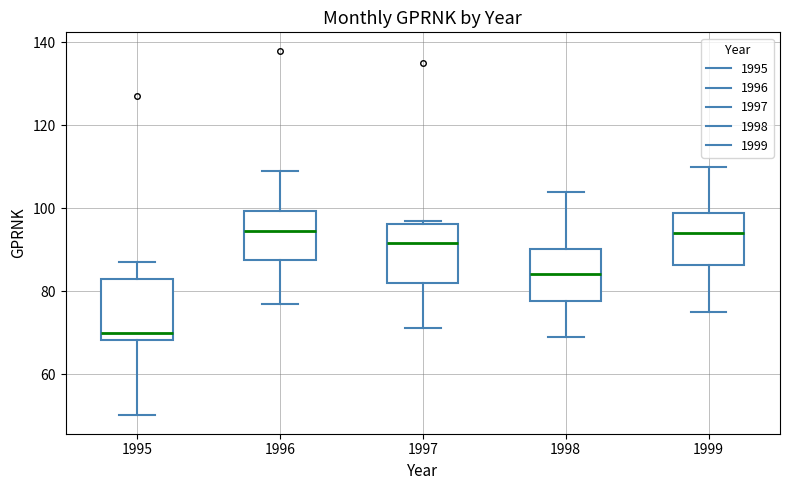

Reading left to right, read every box against the y-axis: the position of its median line, the range the box covers, and the ends of its whiskers. The values are not printed on the chart, so give them approximately, as read against the axis.

1995: median 70, box 68 to 84, whiskers 50 to 88
1996: median 94, box 88 to 100, whiskers 78 to 110
1997: median 92, box 82 to 96, whiskers 72 to 98
1998: median 84, box 78 to 90, whiskers 70 to 104
1999: median 94, box 86 to 98, whiskers 76 to 110